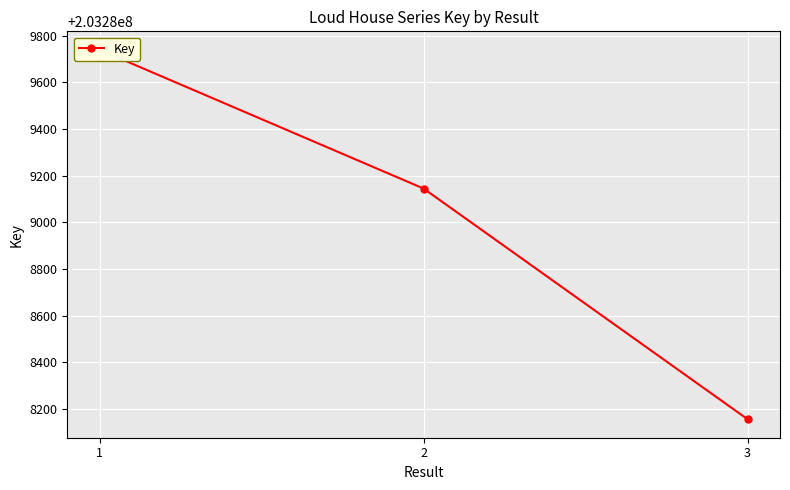

Reading left to right, what are all the values shown in this chart?

203289740	203289145	203288156